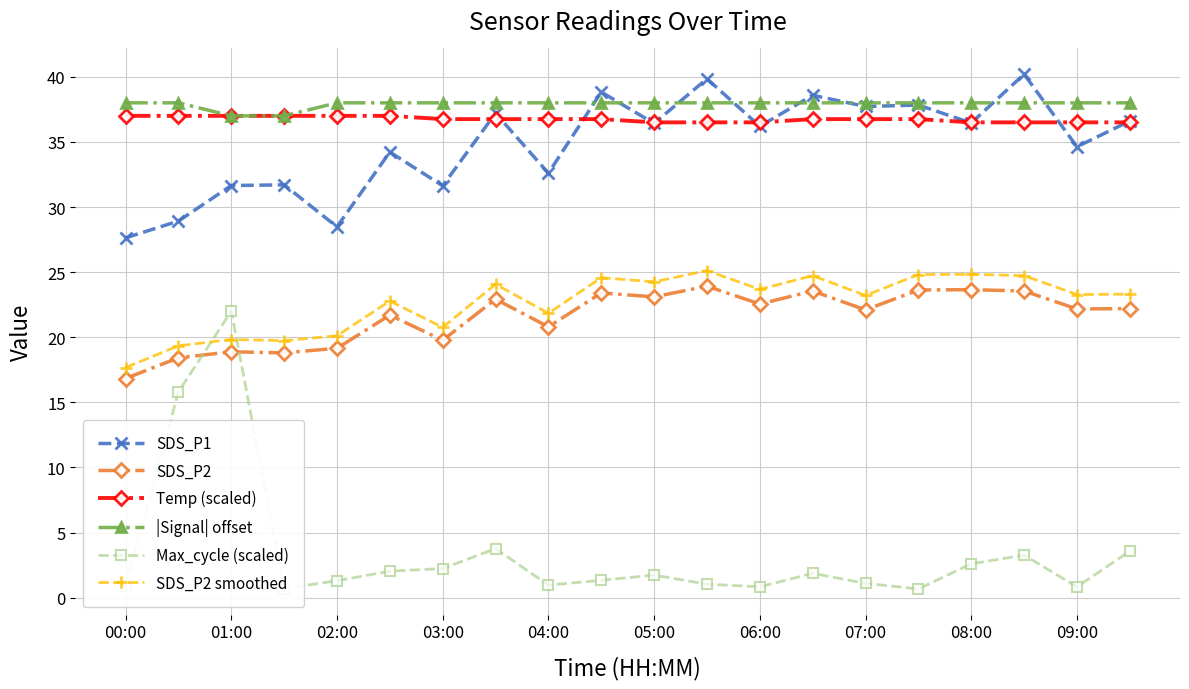

True or false: SDS_P1 and Max_cycle (scaled) intersect in this chart.

False